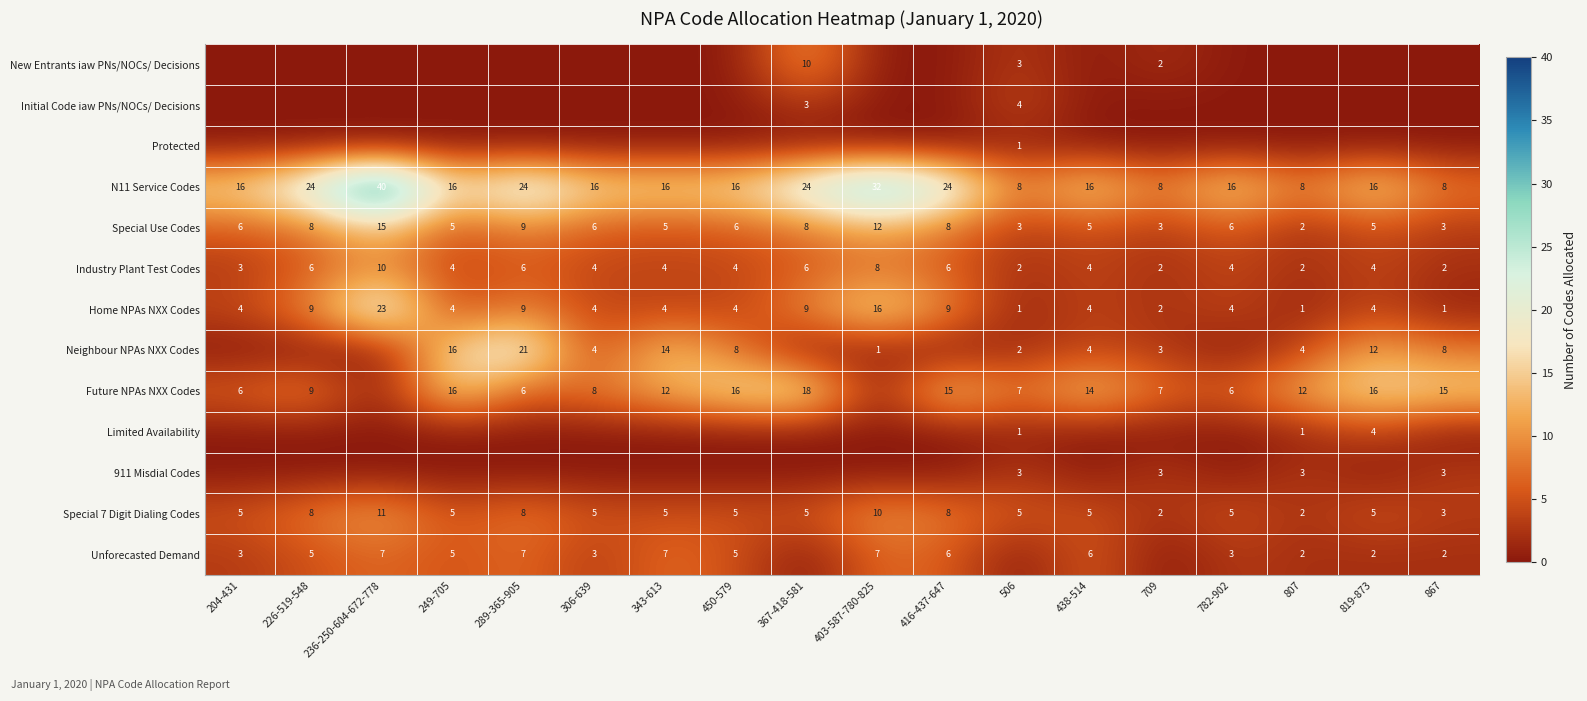

What value does the Special 7 Digit Dialing Codes series have at 289-365-905?

8